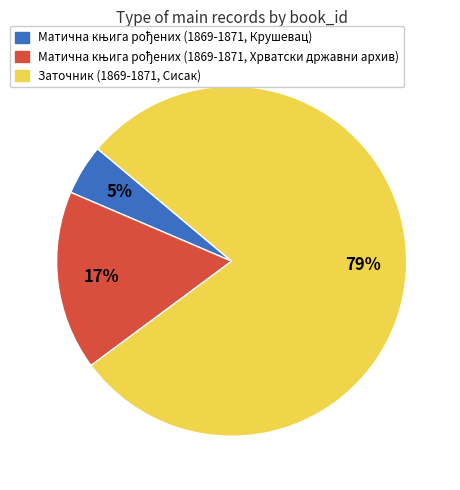

What is the largest slice in the pie chart?

Заточник (1869-1871, Сисак)